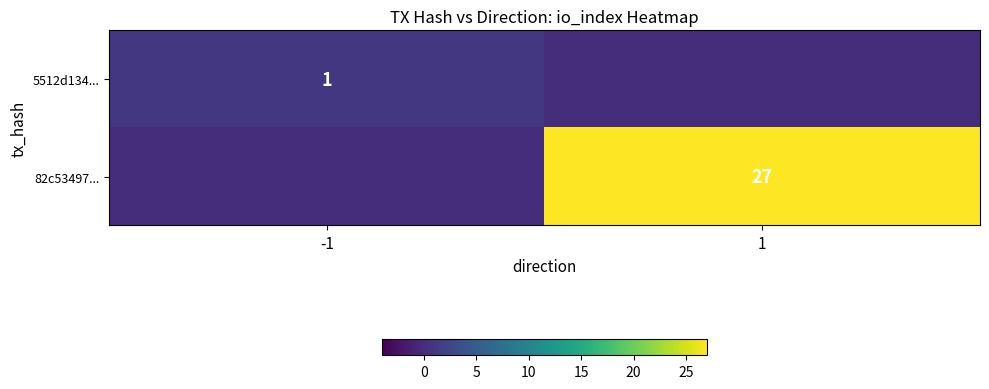

What is the total value across all series at 1?

27